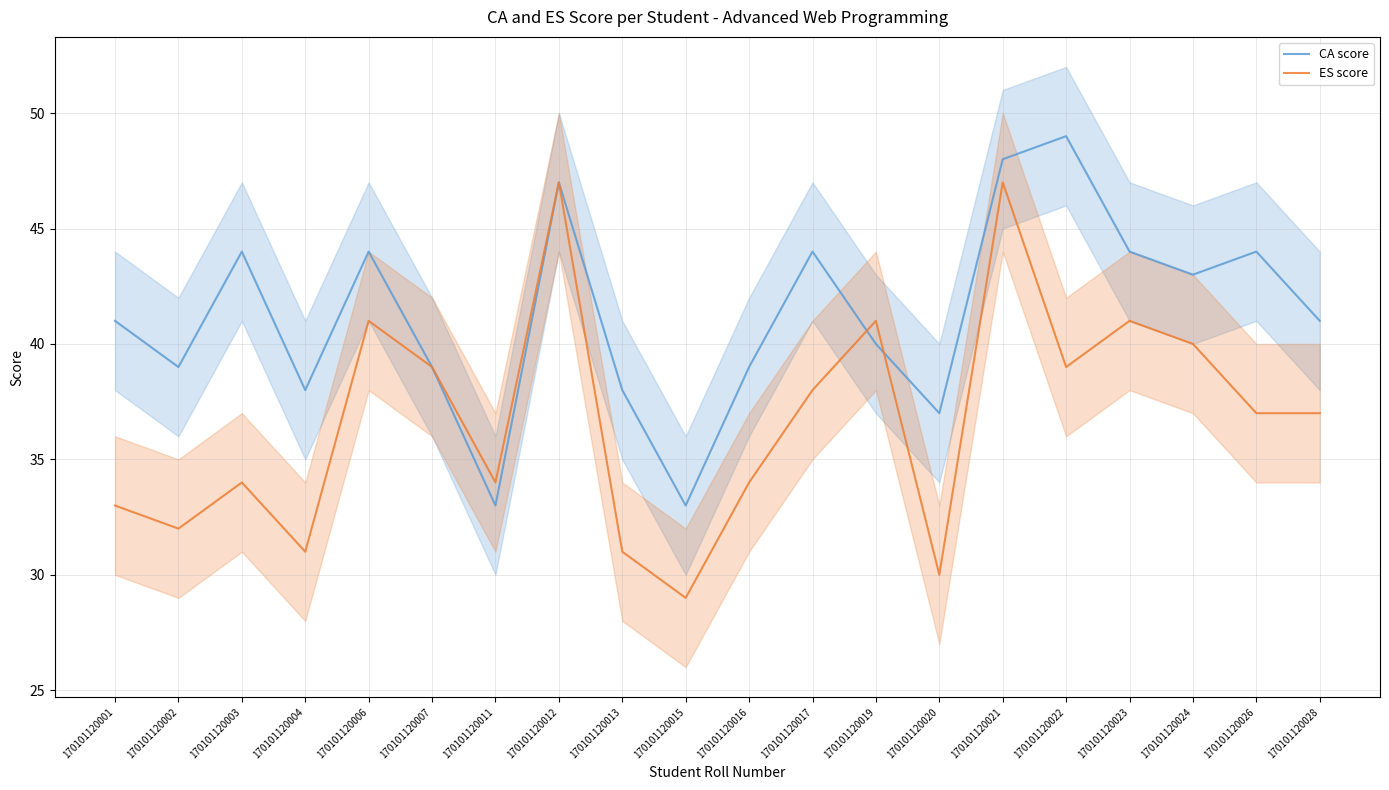

What is the difference between the ES score values at 170101120022 and 170101120016?

5